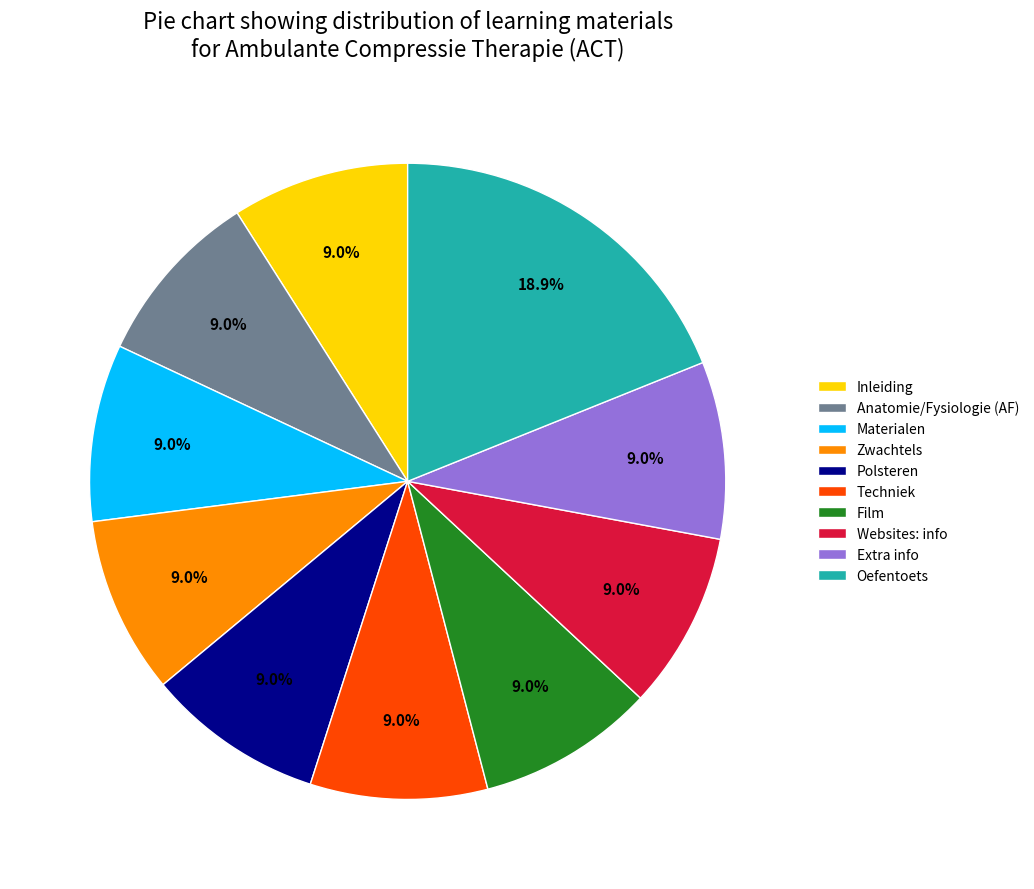

To the nearest percent, what is the average slice percentage?

10%